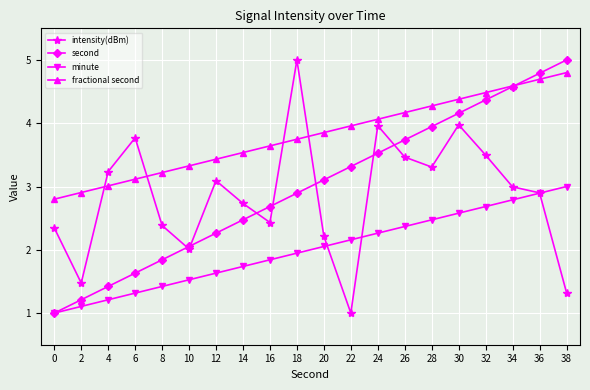

What is the greatest value displayed?

5.0